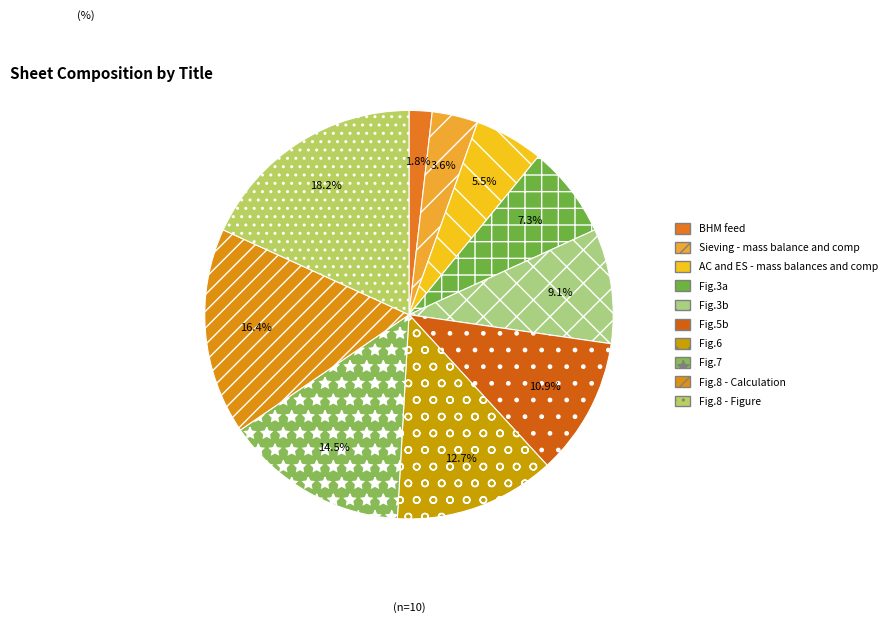

True or false: Fig.6 accounts for 5% of the total.

False